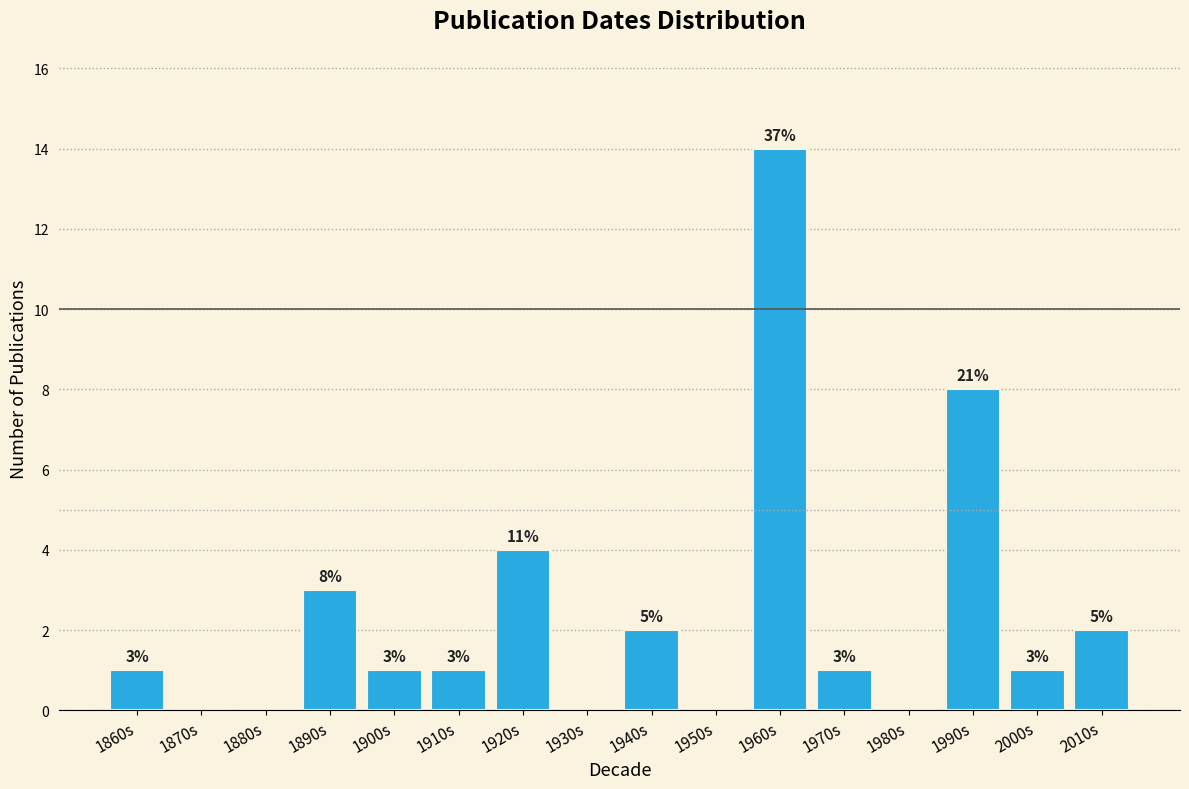

Reading left to right, list all the values displayed in this chart.

1860s=1	1870s=0	1880s=0	1890s=3	1900s=1	1910s=1	1920s=4	1930s=0	1940s=2	1950s=0	1960s=14	1970s=1	1980s=0	1990s=8	2000s=1	2010s=2